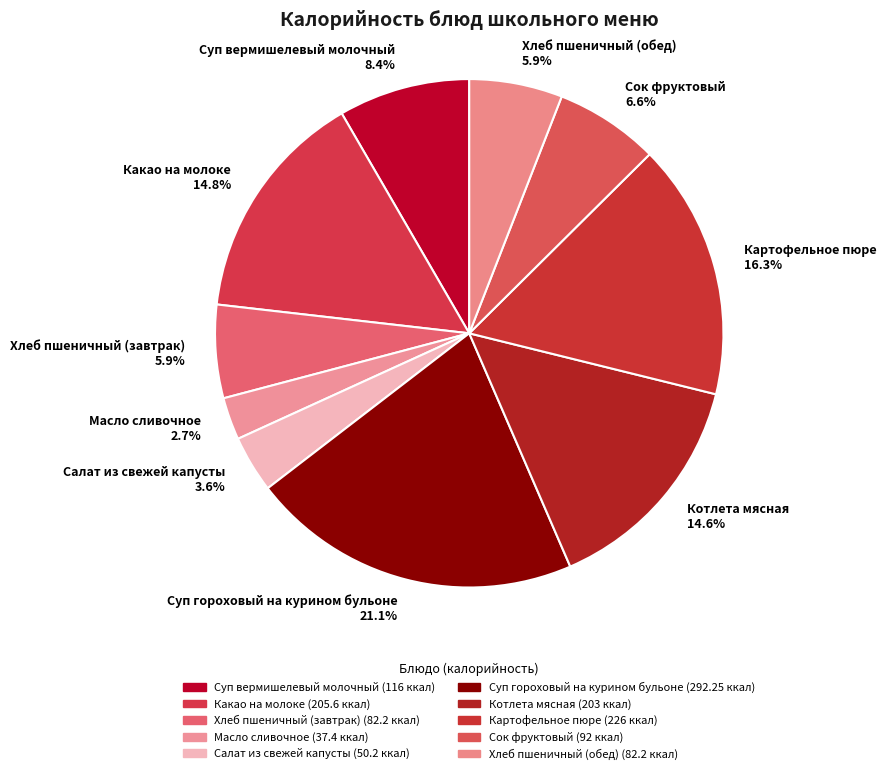

To the nearest percent, what is the difference between the largest and smallest slice percentages?

18%